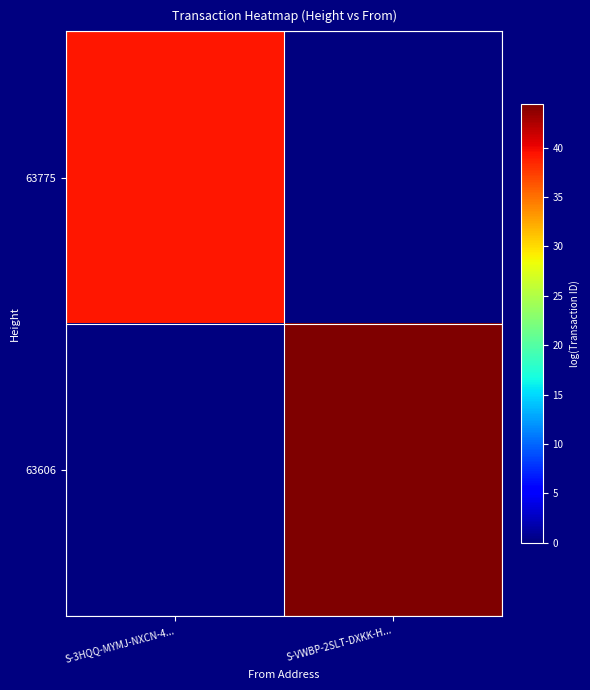

Reading left to right, transcribe all the data shown in this chart.

63775: S-3HQQ-MYMJ-NXCN-4...=39.3	S-VWBP-2SLT-DXKK-H...=0.0
63606: S-3HQQ-MYMJ-NXCN-4...=0.0	S-VWBP-2SLT-DXKK-H...=44.4